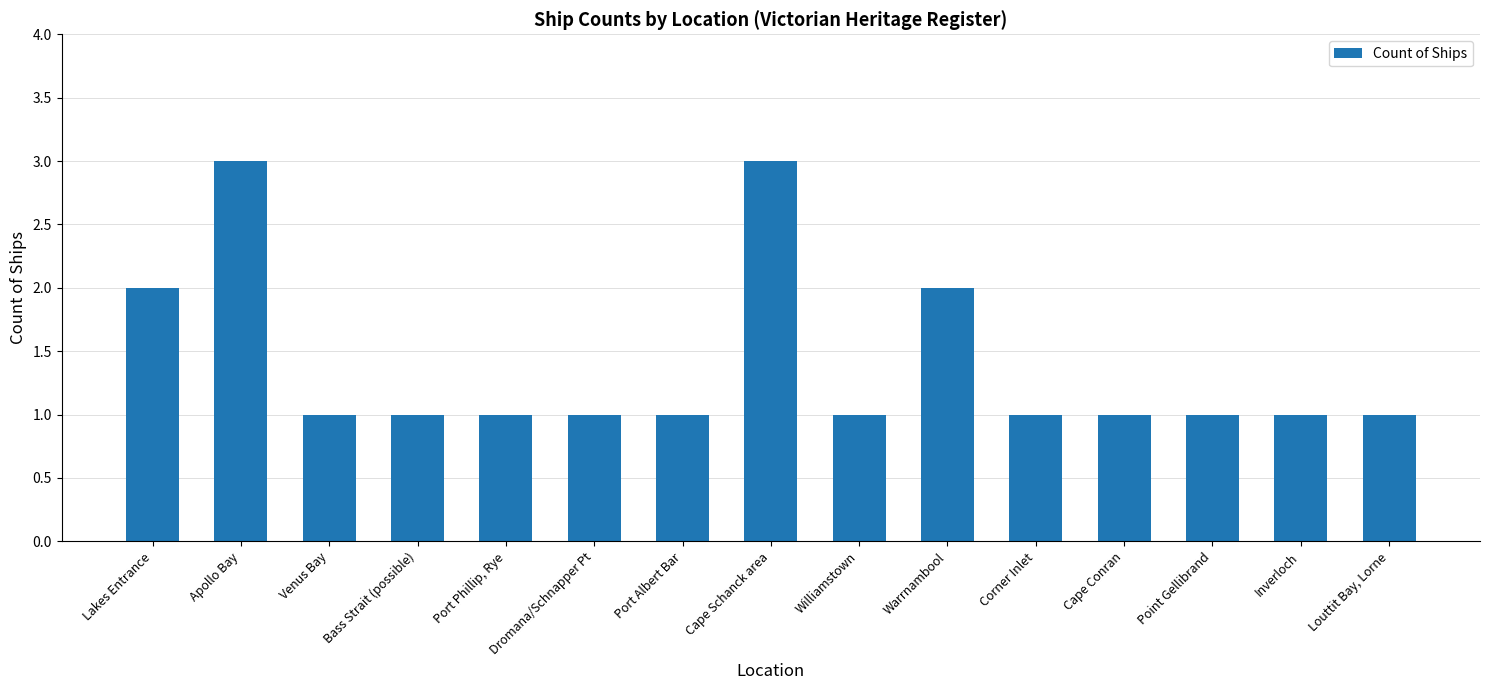

What is the label of the 11th bar from the left?

Corner Inlet